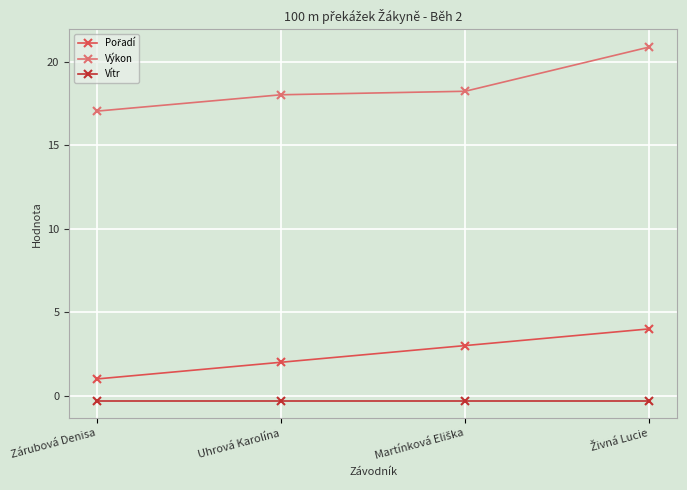

Which series has the largest total across all categories?

Výkon